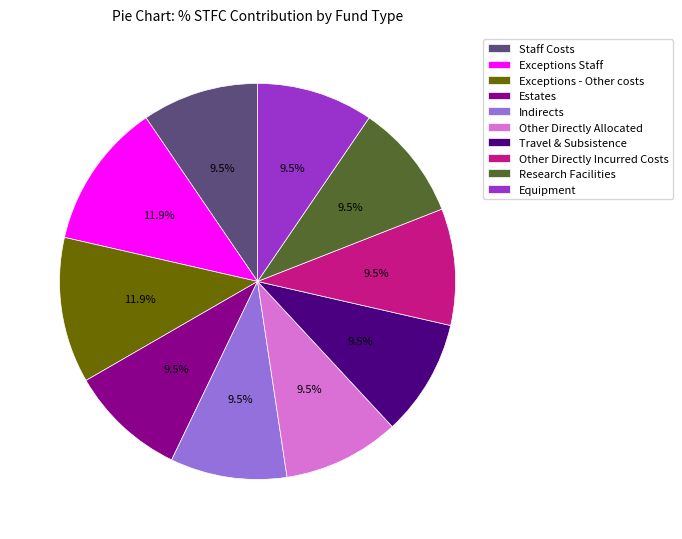

To the nearest percent, what is the combined percentage of Other Directly Incurred Costs and Indirects?

19%